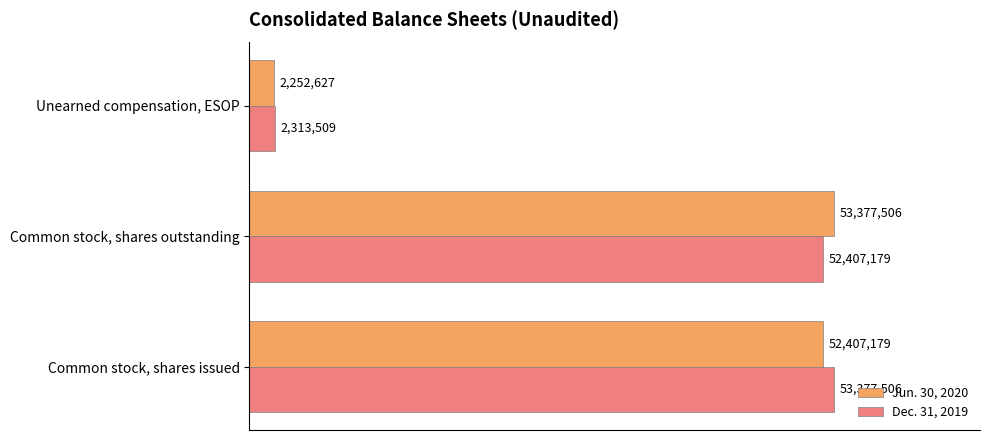

What are all the series names shown in the legend?

Jun. 30, 2020, Dec. 31, 2019